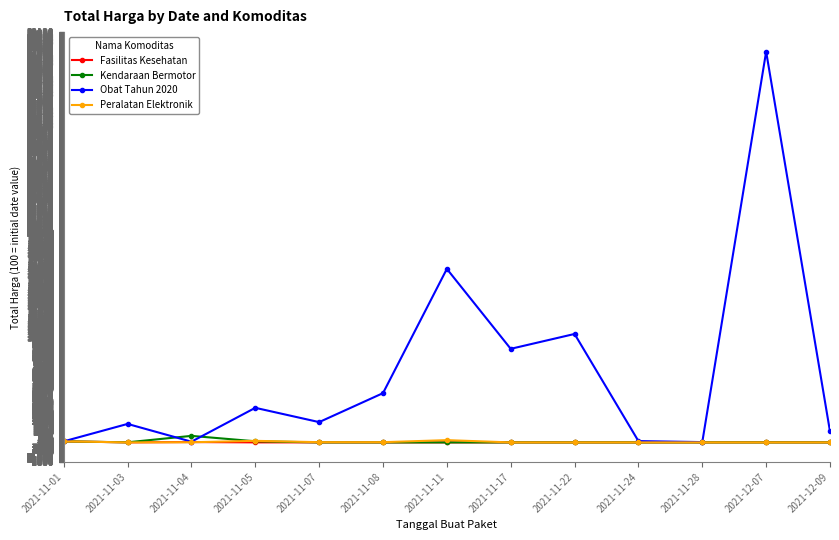

At which category does Obat Tahun 2020 reach its first local valley?

2021-11-04